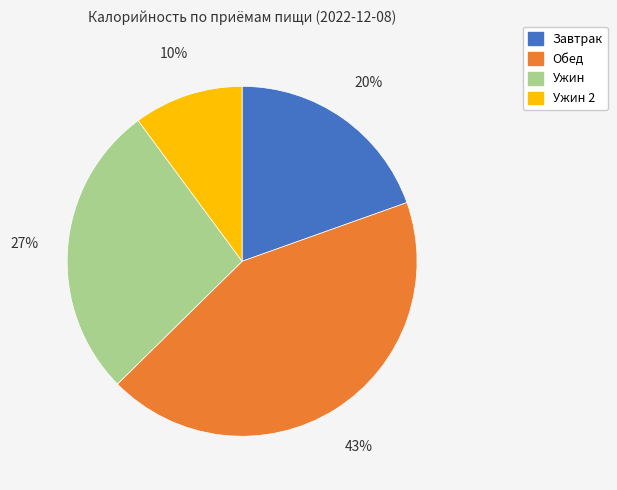

Does any single category account for the majority?

No